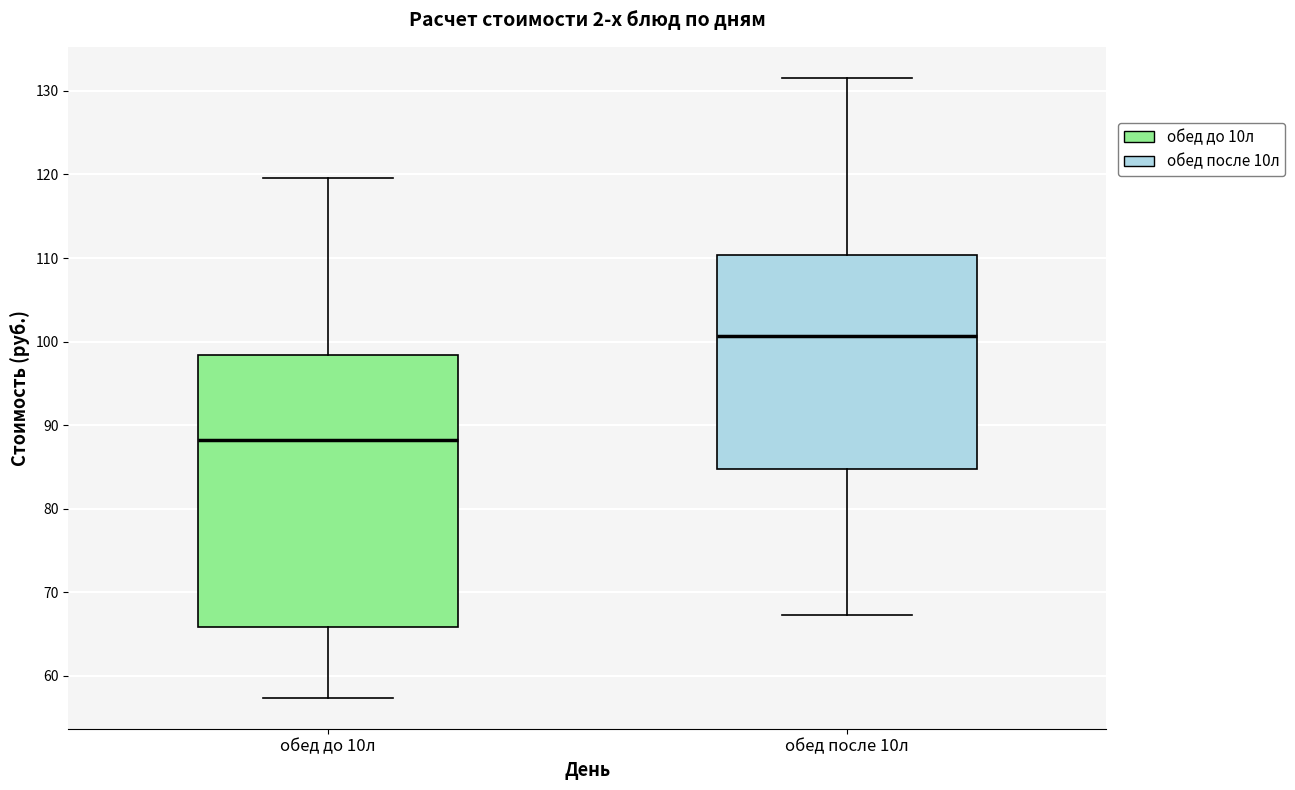

Reading left to right, read every box against the y-axis: the position of its median line, the range the box covers, and the ends of its whiskers. The values are not printed on the chart, so give them approximately, as read against the axis.

обед до 10л: median 88, box 66 to 98, whiskers 57 to 120
обед после 10л: median 101, box 85 to 110, whiskers 67 to 132